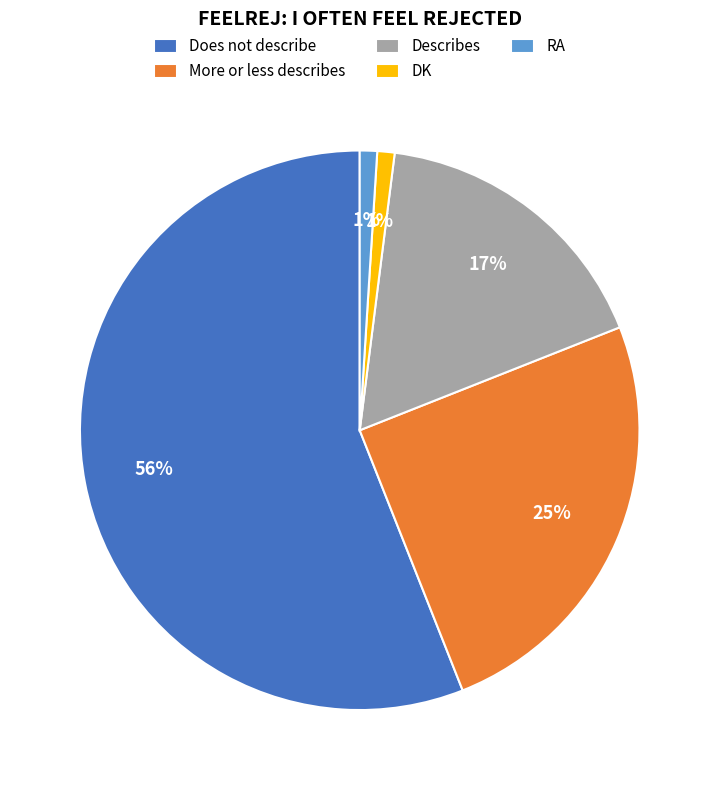

To the nearest percent, what is the average slice percentage?

20%